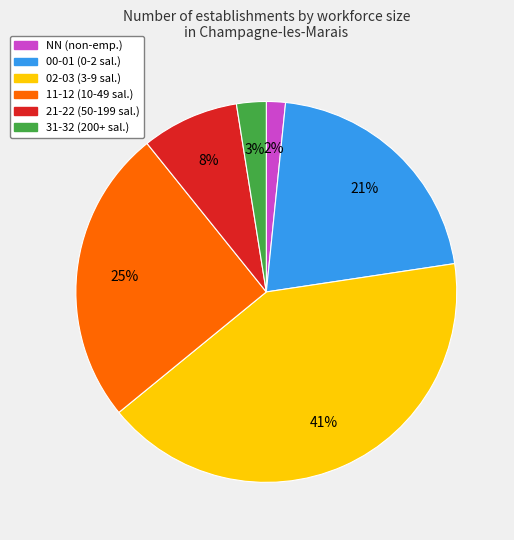

To the nearest percent, what is the average slice percentage?

17%